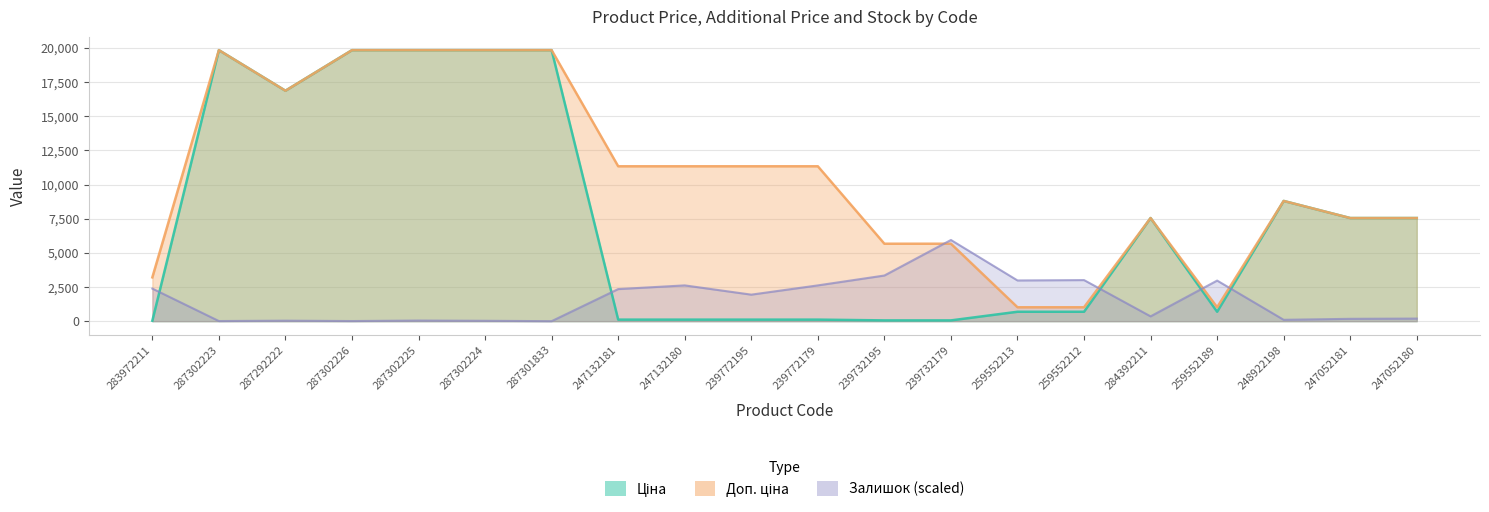

What is the label of the 13th point from the right?

247132181